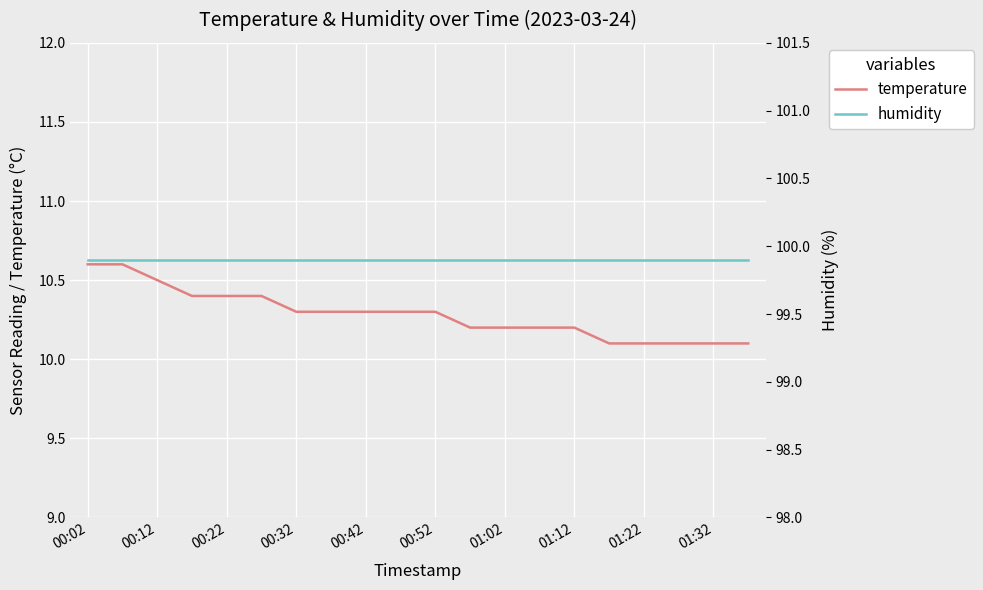

Which series has the widest spread of values?

temperature